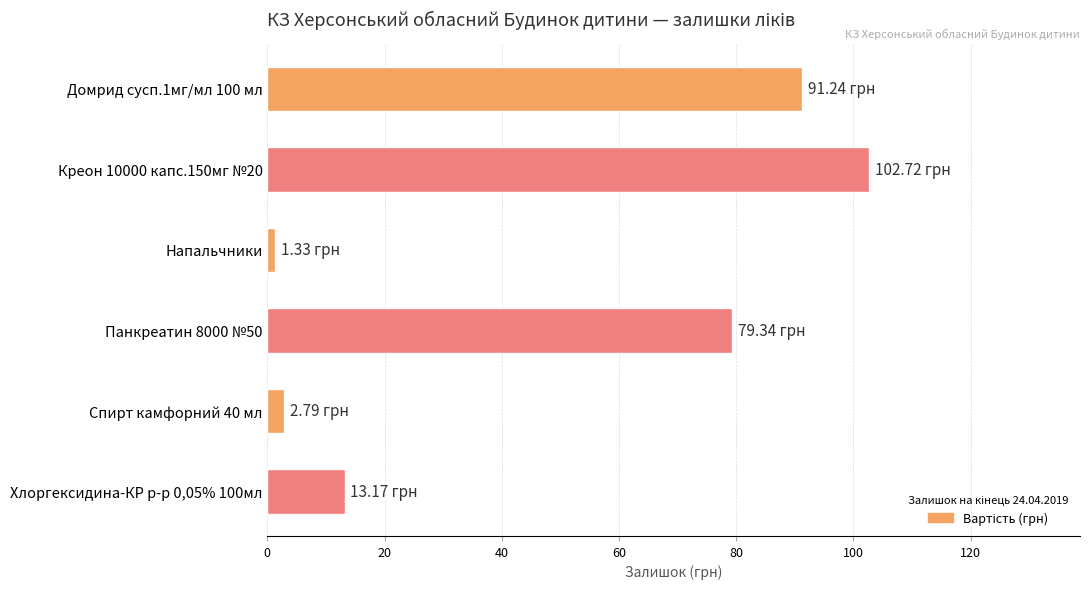

What is the sum of the values at Напальчники and Спирт камфорний 40 мл?

4.1